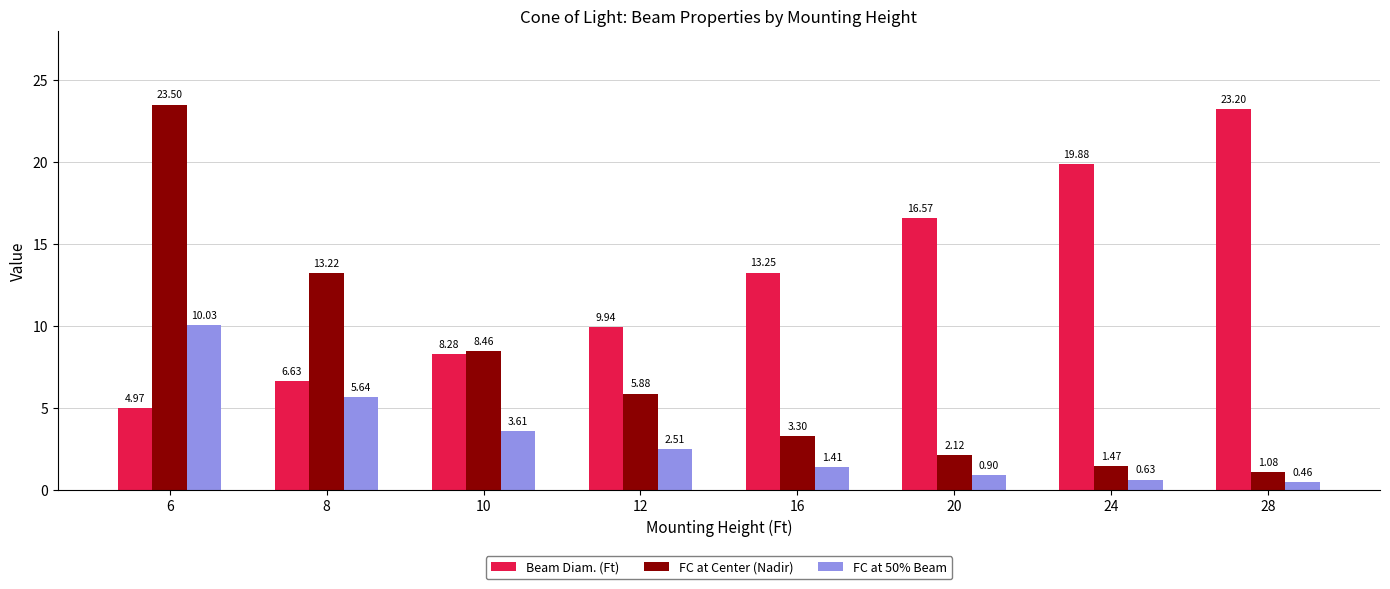

How many groups of bars are there?

8